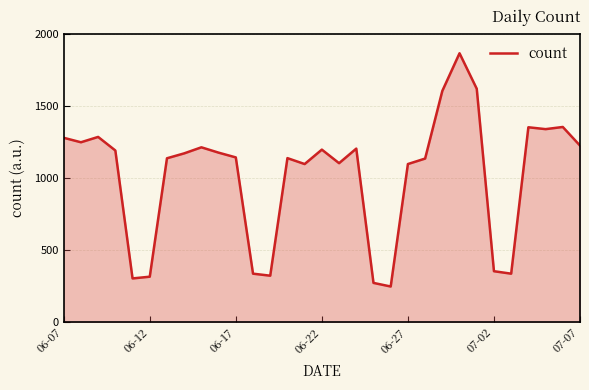

Does the chart display data point markers on the line(s)?

No